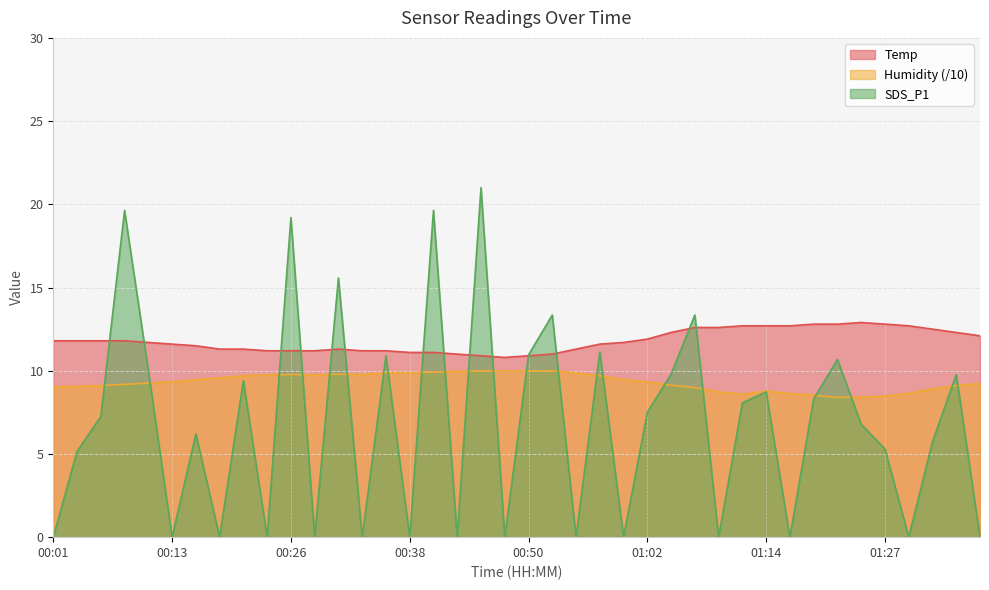

Reading right to left, extract all data points from this chart.

Temp: 12.1	12.3	12.5	12.7	12.8	12.9	12.8	12.8	12.7	12.7	12.7	12.6	12.6	12.3	11.9	11.7	11.6	11.3	11.0	10.9	10.8	10.9	11.0	11.1	11.1	11.2	11.2	11.3	11.2	11.2	11.2	11.3	11.3	11.5	11.6	11.7	11.8	11.8	11.8	11.8
Humidity: 9.2	9.1	8.9	8.6	8.5	8.4	8.4	8.5	8.6	8.8	8.6	8.7	9.0	9.1	9.3	9.5	9.7	9.9	10.0	10.0	10.0	10.0	10.0	9.9	9.9	9.9	9.8	9.8	9.8	9.8	9.8	9.7	9.6	9.5	9.3	9.3	9.2	9.1	9.1	9.0
SDS_P1: 0.0	9.8	5.7	0.0	5.3	6.8	10.7	8.3	0.0	8.7	8.1	0.0	13.3	9.8	7.5	0.0	11.1	0.0	13.3	10.9	0.0	21.0	0.0	19.6	0.0	10.9	0.0	15.6	0.0	19.2	0.0	9.4	0.0	6.2	0.0	10.0	19.6	7.2	5.2	0.0